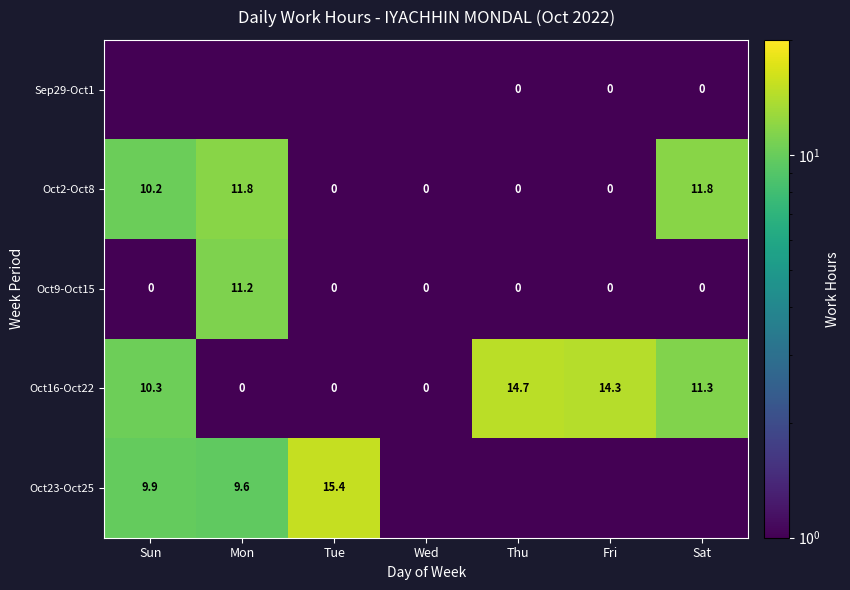

Is the value of Oct23-Oct25 at Sun greater than the value of Oct9-Oct15 at Tue?

Yes